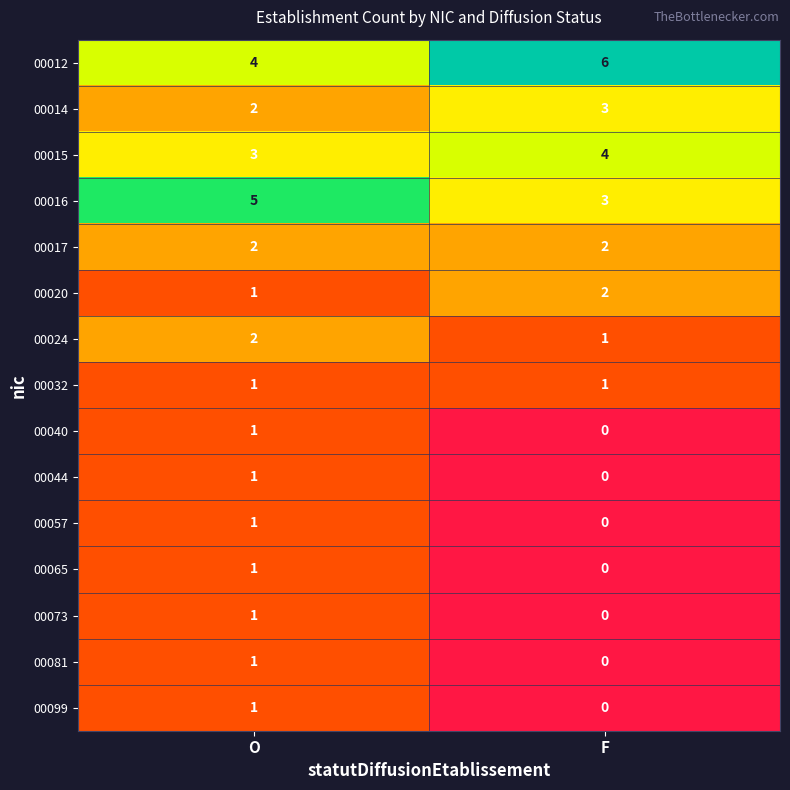

True or false: 00016 has a value of 3 at F.

True